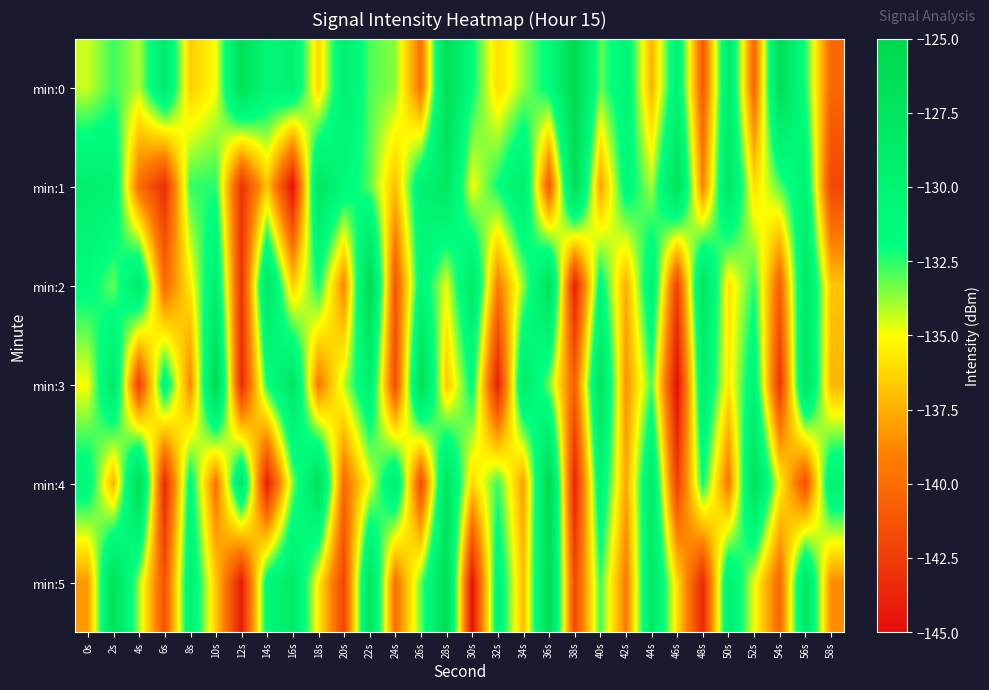

What is the minimum value shown in the chart?

-145.0